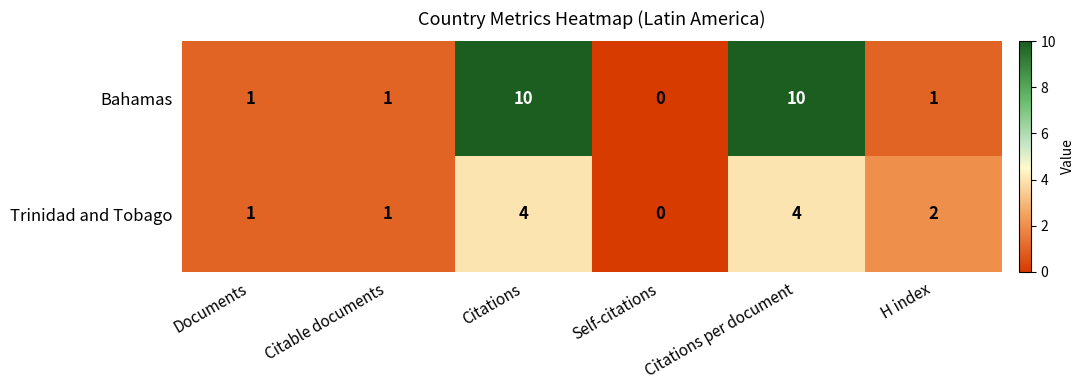

What is the spread (max minus min) of values at Citations?

6